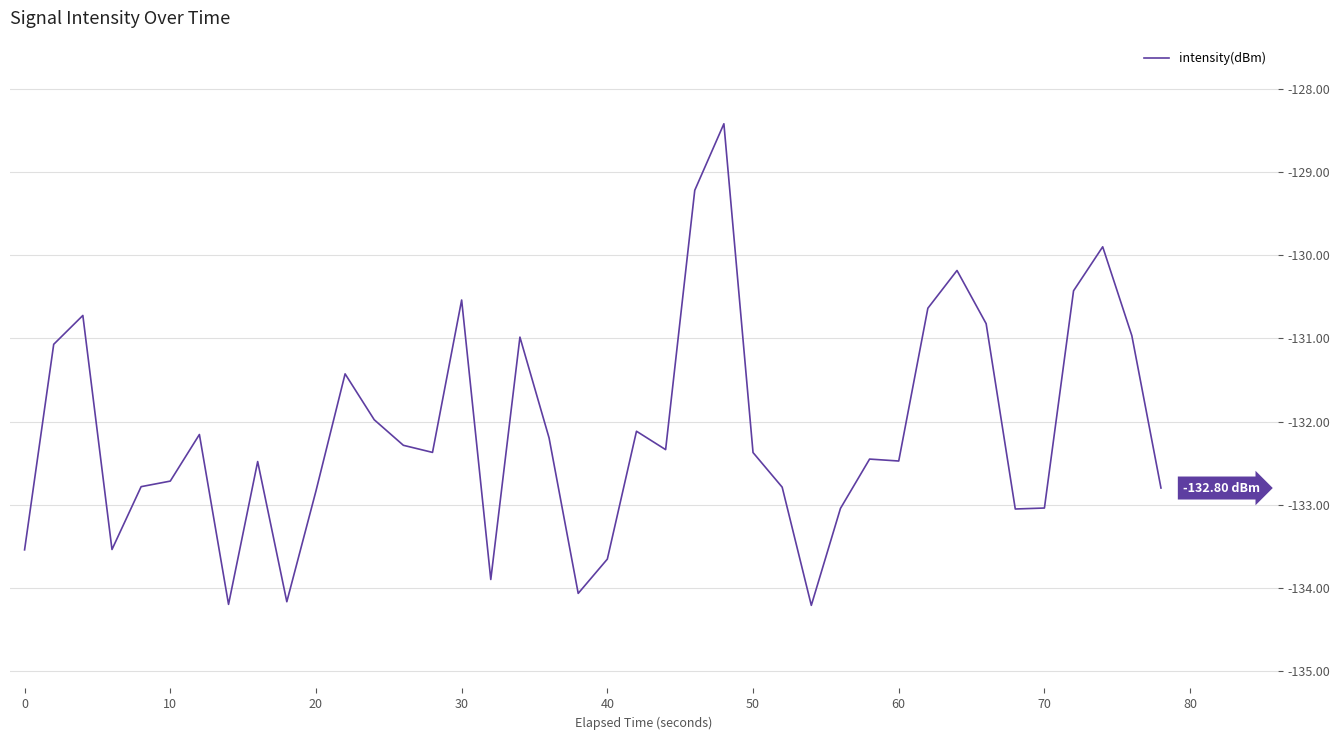

What is the difference between the maximum and minimum values?

5.8